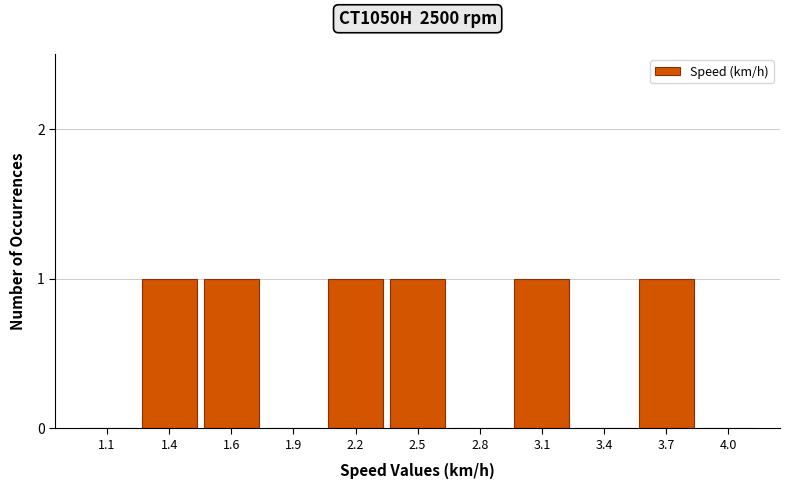

Reading right to left, extract all data points from this chart.

4.0=0	3.7=1	3.4=0	3.1=1	2.8=0	2.5=1	2.2=1	1.9=0	1.6=1	1.4=1	1.1=0